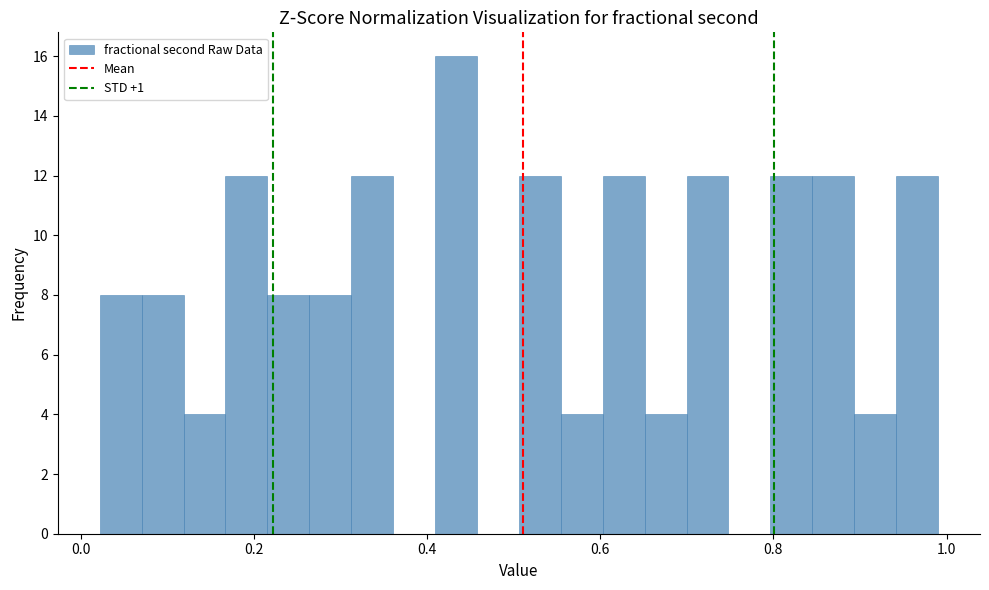

Read against the x-axis, roughly where is the centre of the tallest bar?

0.44